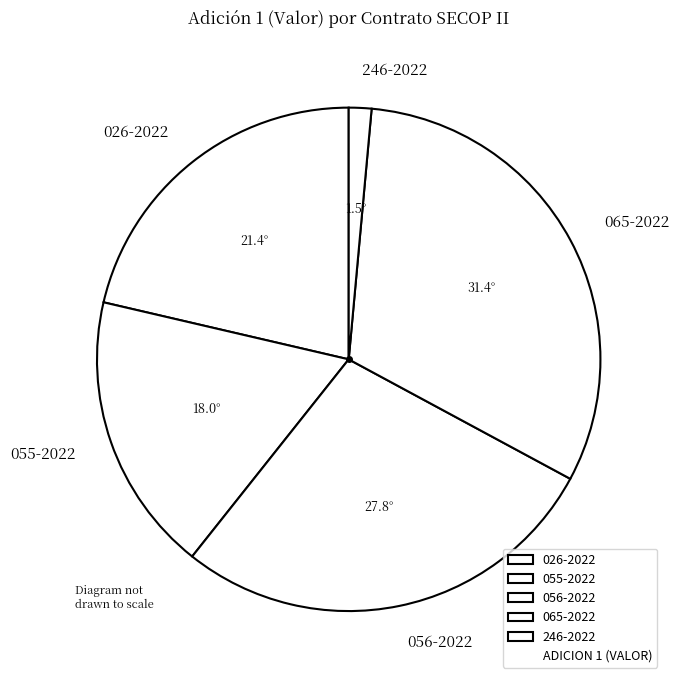

How many slices are in this pie chart?

5